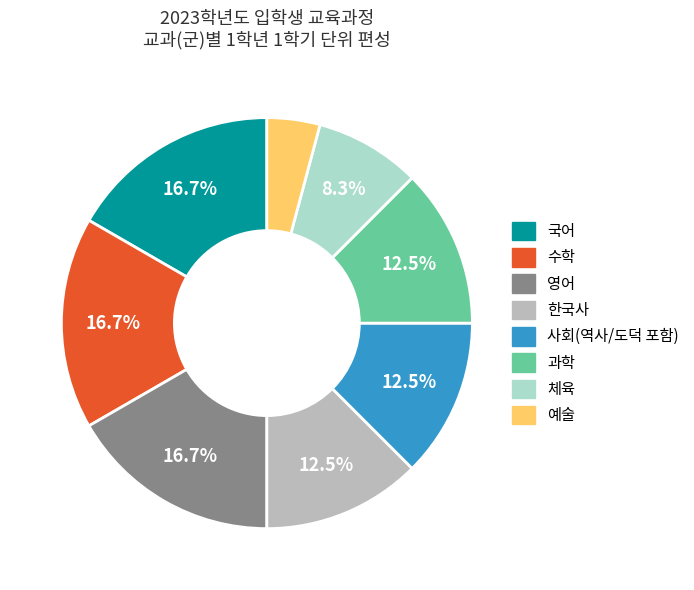

What is the ratio of the value at 수학 to the value at 영어?

1.0